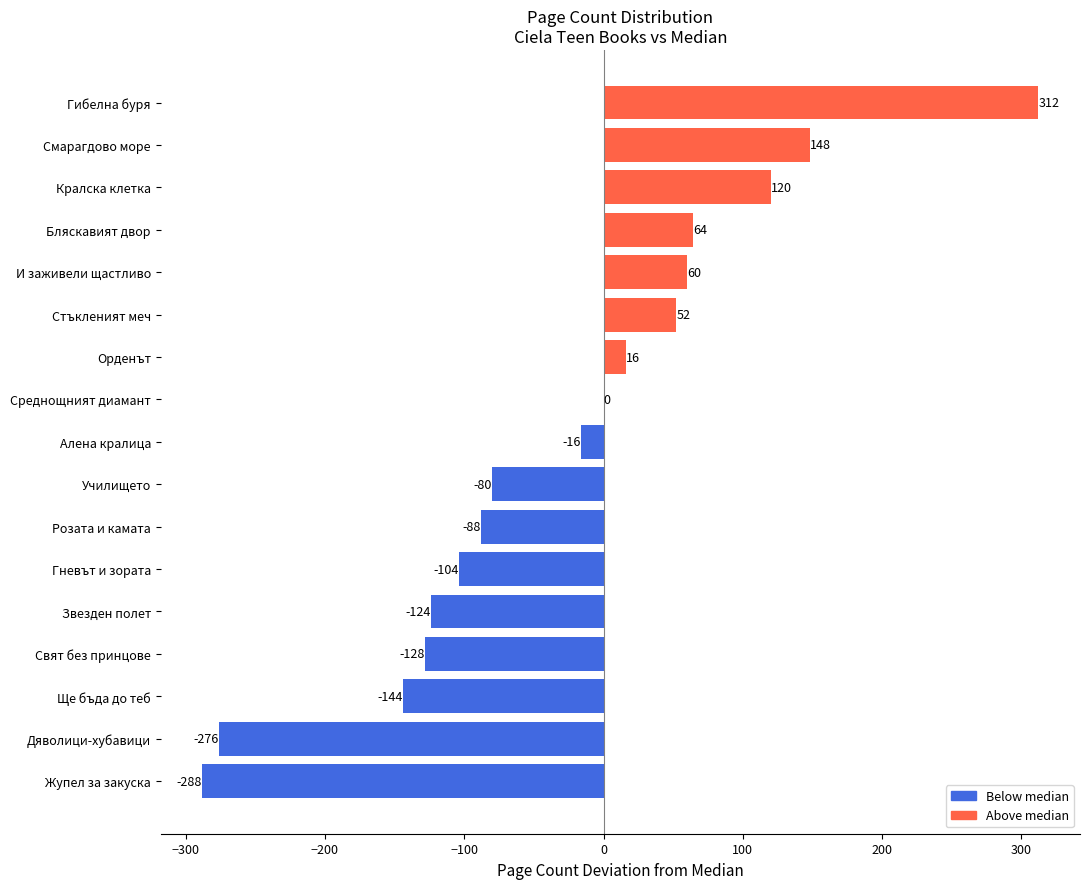

The value at Розата и камата is -88. True or false?

True